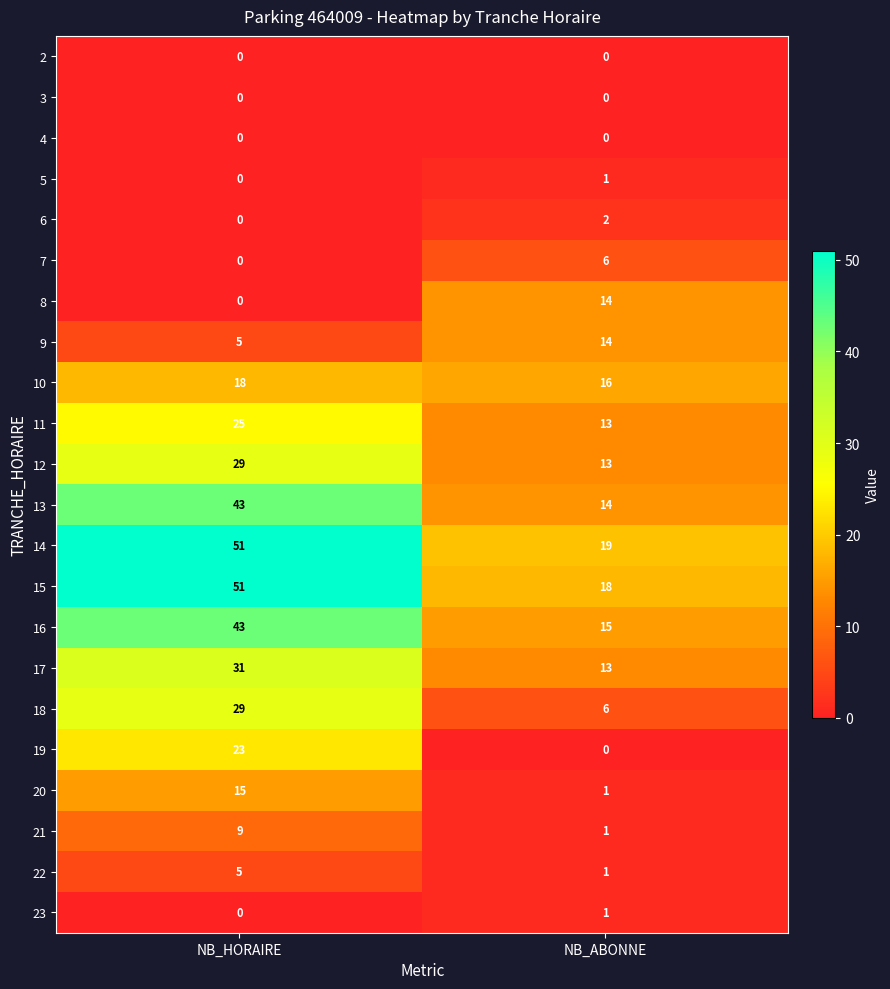

Which series has the widest spread of values?

15